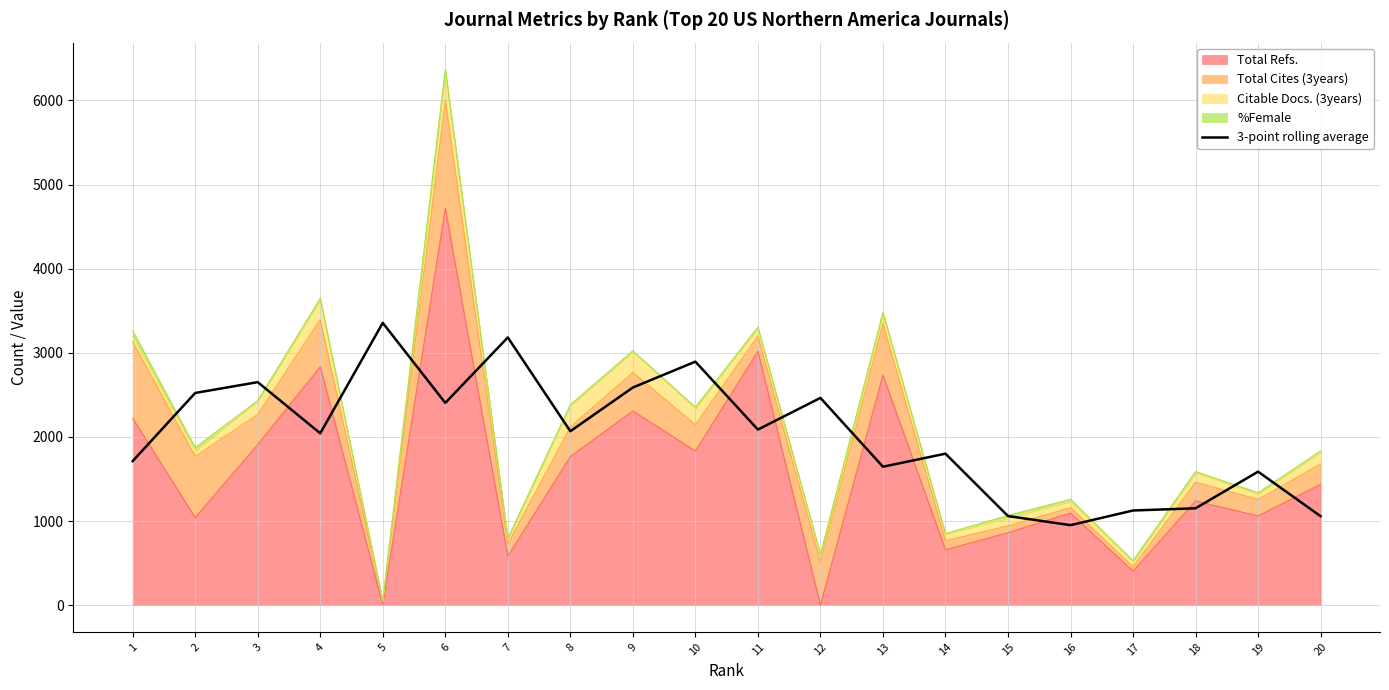

What is the average value?

2017.2